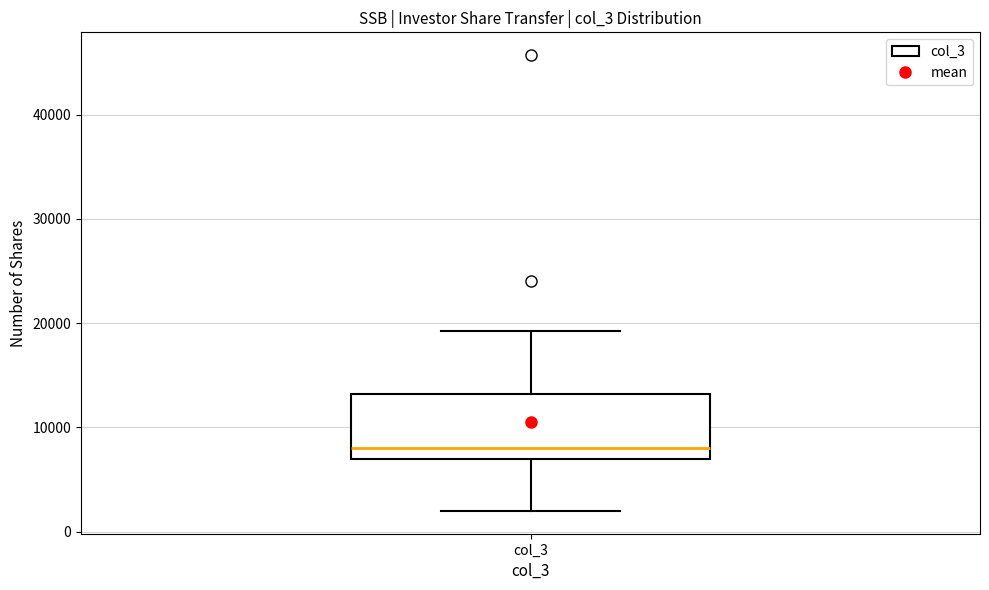

Where does the upper whisker of the box for col_3 end on the y-axis? The values are not printed on the chart, so give them approximately, as read against the axis.

19000